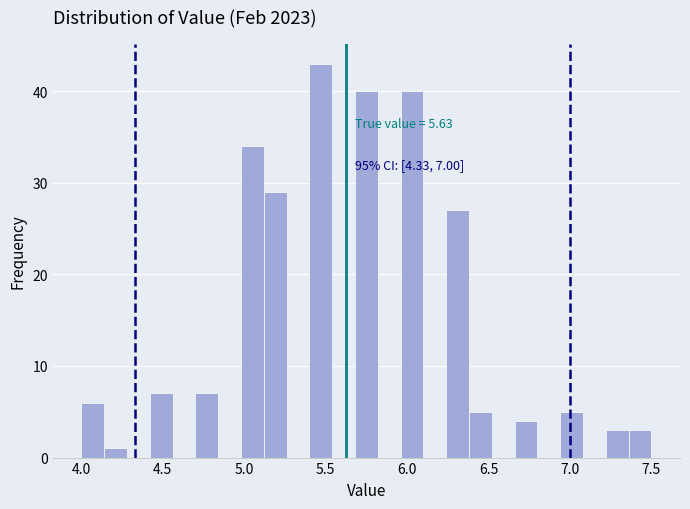

Around what value on the x-axis is the tallest bar? Give the approximate position of its centre, as read against the axis.

5.45